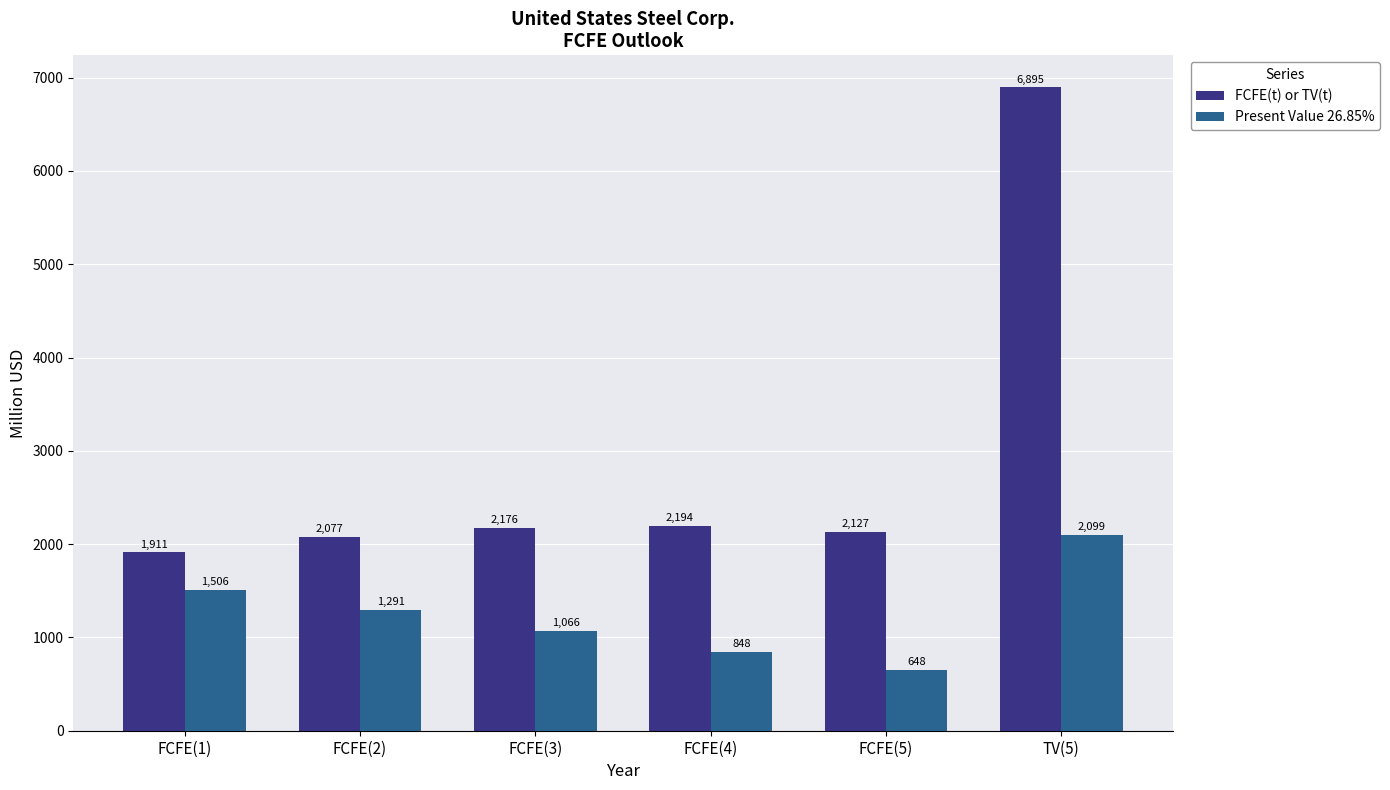

Which category has the highest value in the Present Value 26.85% series?

TV(5)